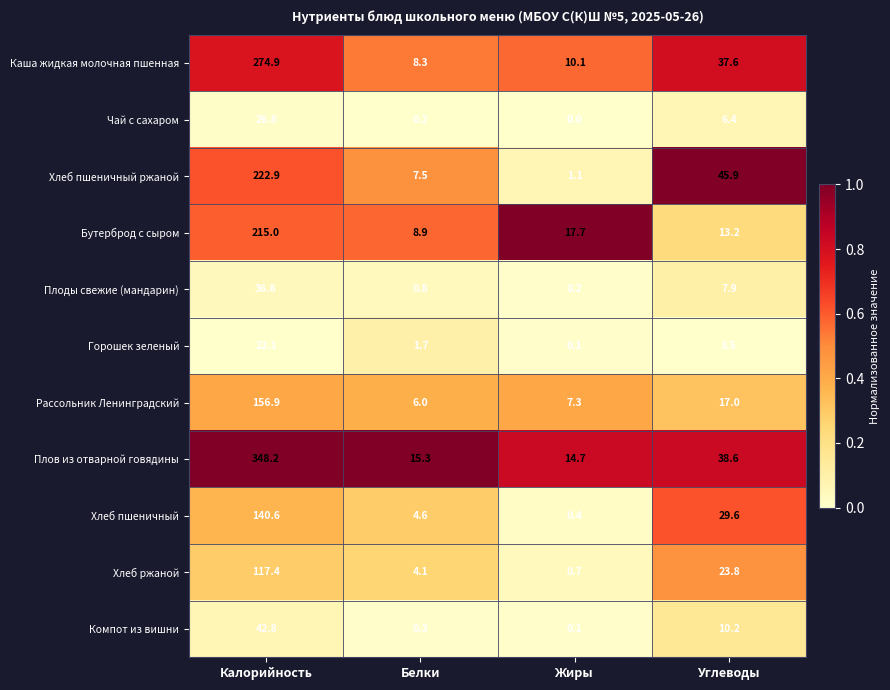

Which series has the largest total across all categories?

Плов из отварной говядины